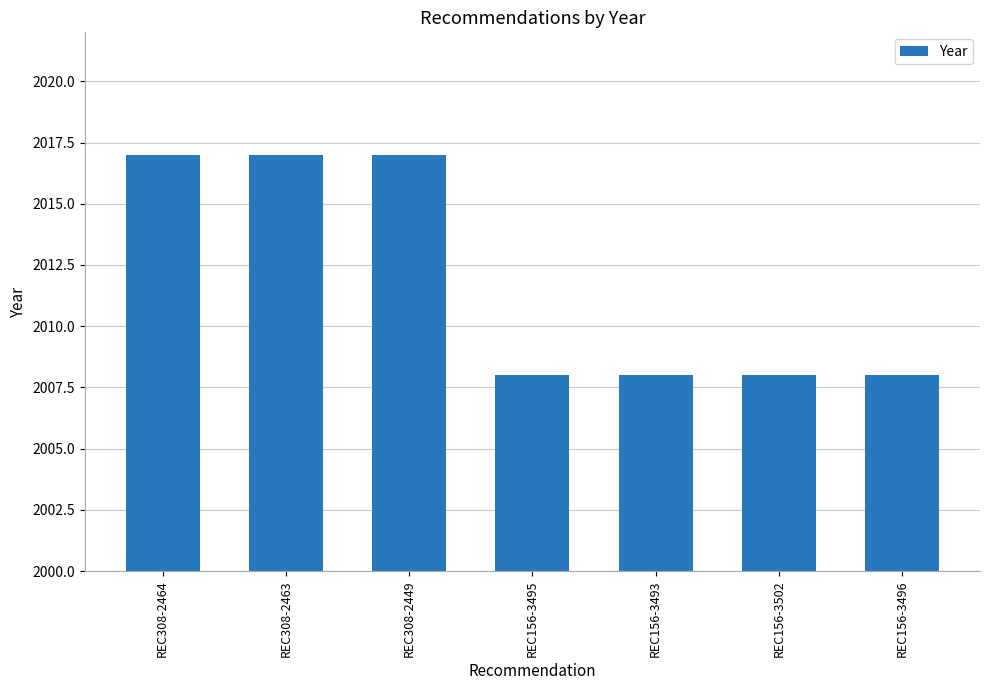

What is the label of the 7th bar from the right?

REC308-2464